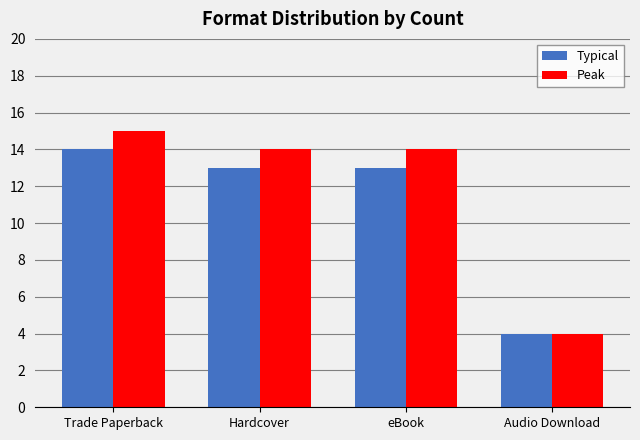

What are all the series names shown in the legend?

Typical, Peak